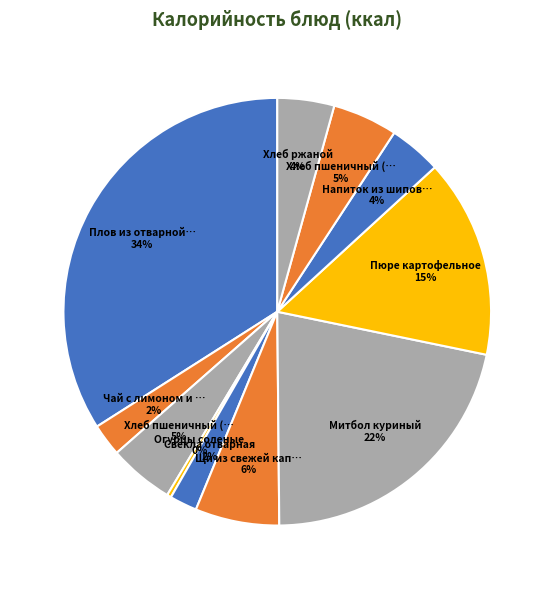

How many slices are in this pie chart?

11